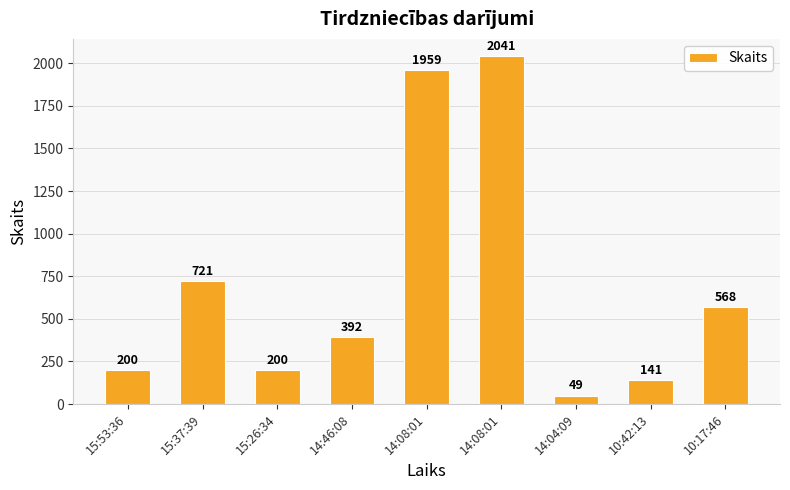

Is it true that the value at 14:08:01 is 1959?

True